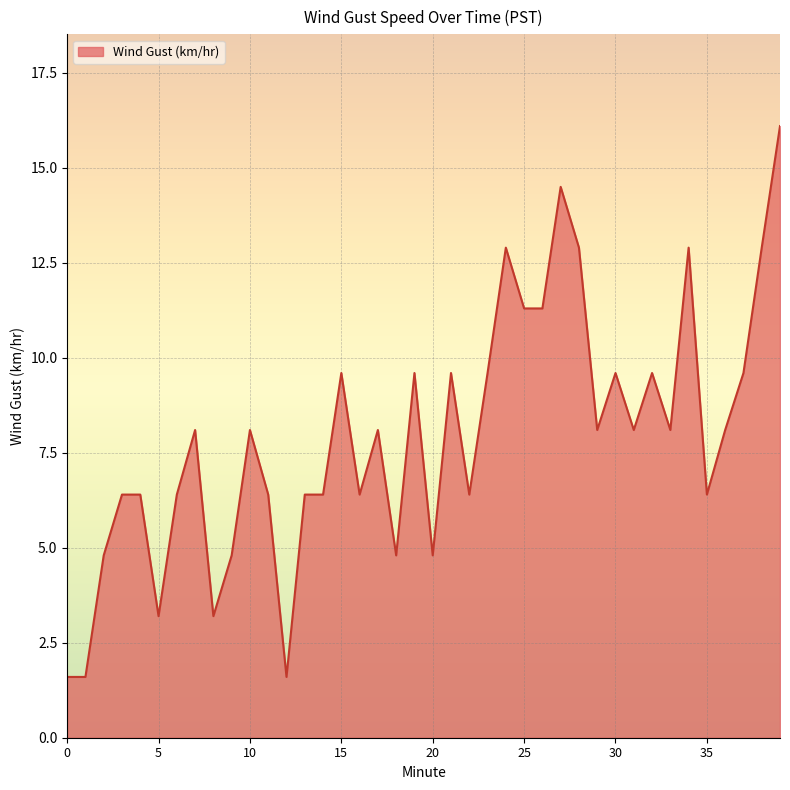

What is the greatest value displayed?

16.1